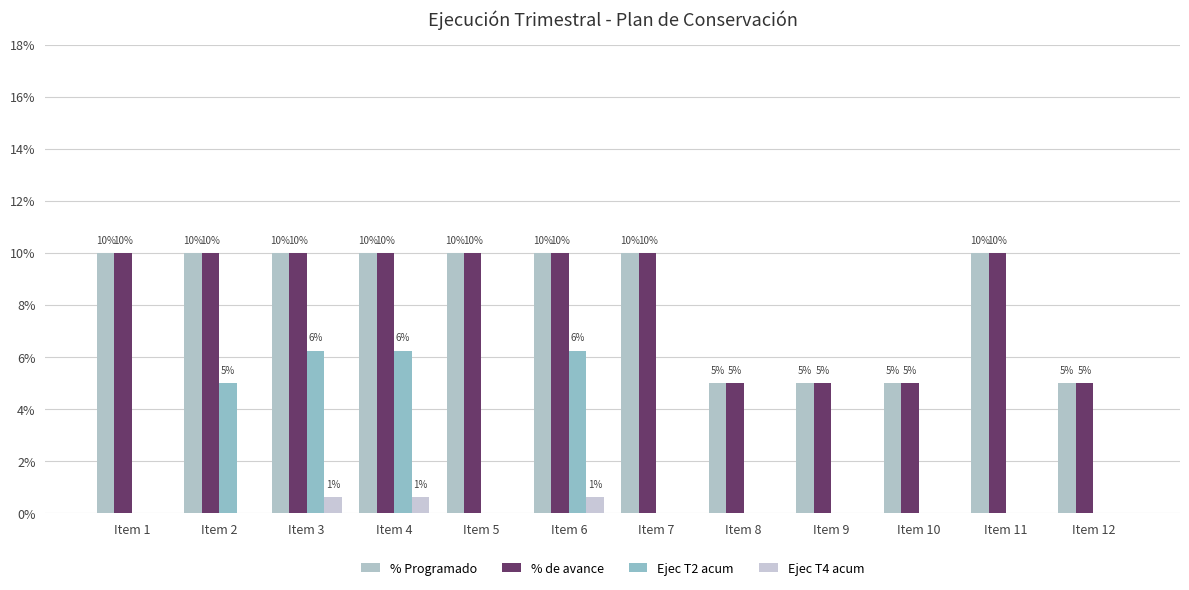

What are all the series names shown in the legend?

% Programado, % de avance, Ejec T2 acum, Ejec T4 acum